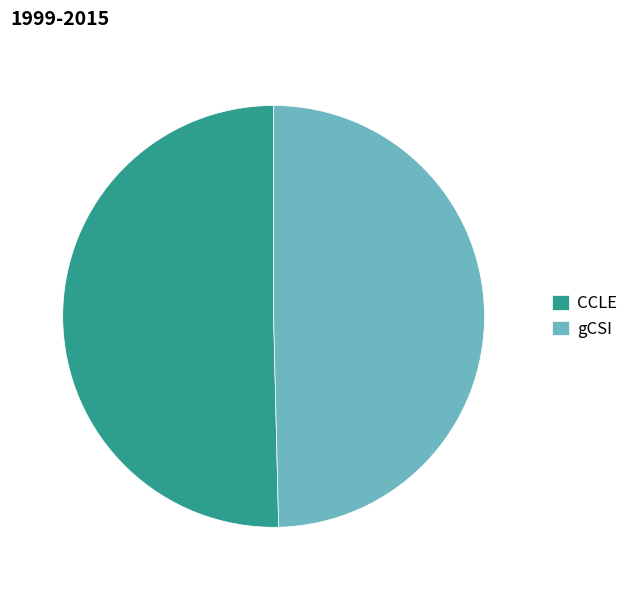

Do gCSI and CCLE together represent more than half of the pie?

Yes